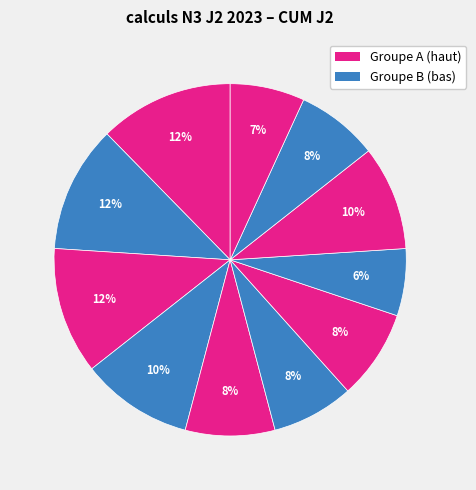

How many segments does this pie chart have?

11